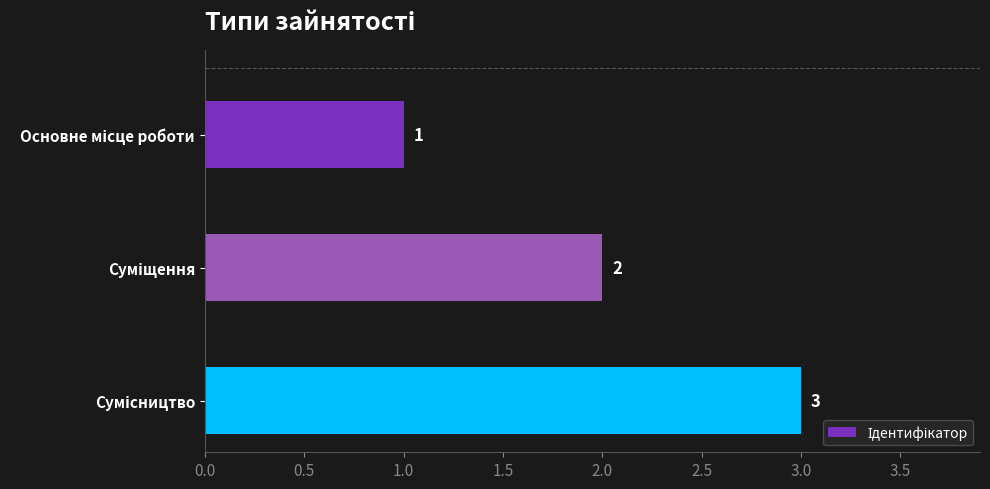

What is the value of the 1st bar from the top?

1